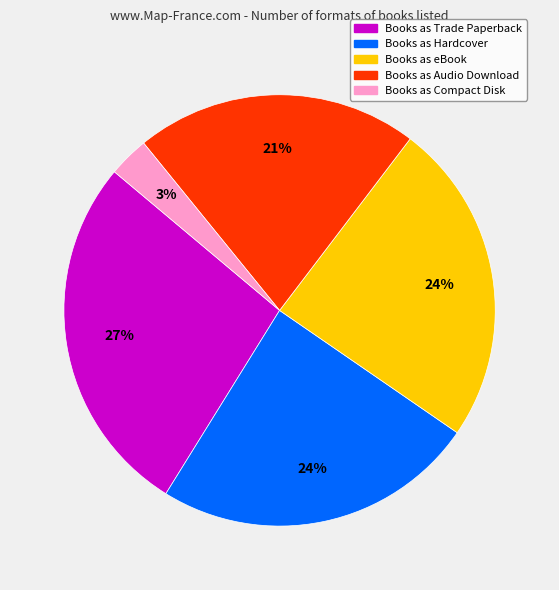

Which category has the biggest portion of the pie?

Books as Trade Paperback